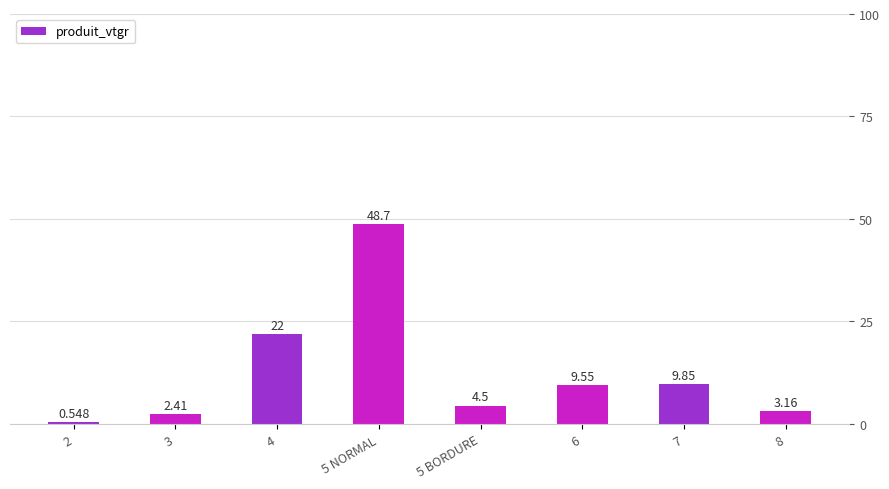

What is the maximum value shown in the chart?

48.7